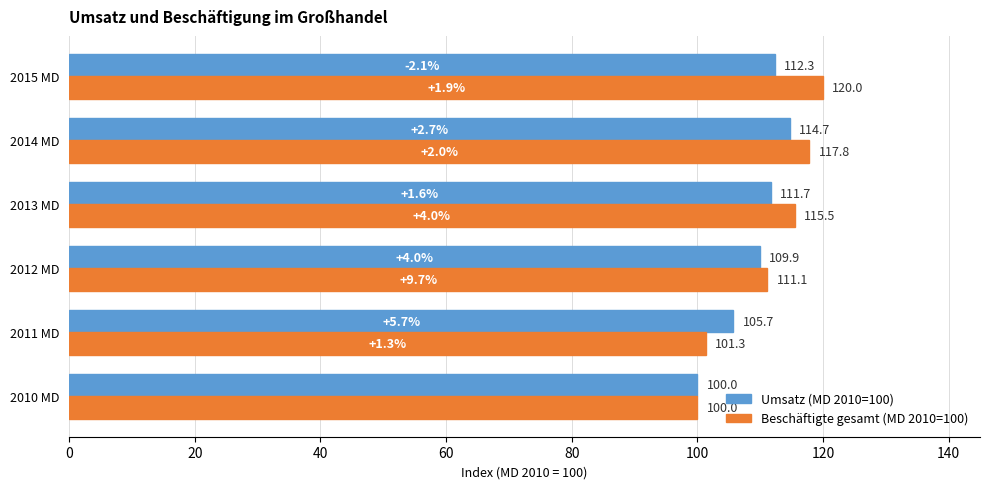

What is the sum of all Beschäftigte gesamt (MD 2010=100) values?

665.7